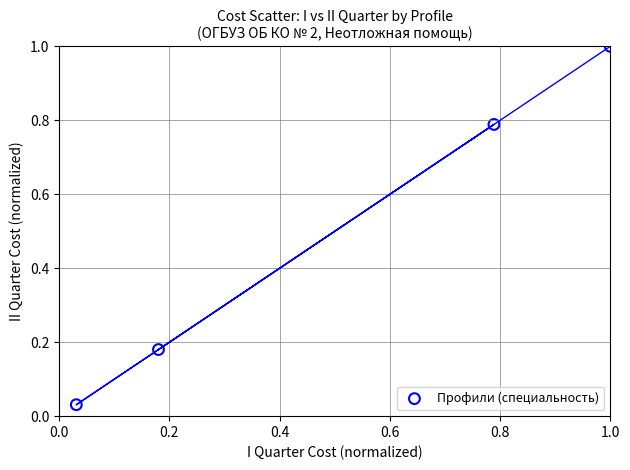

What is the average X value?

0.5